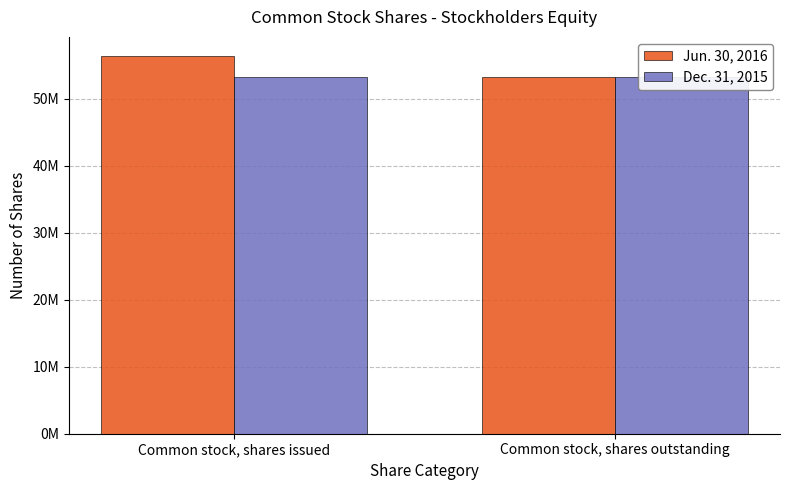

What is the label of the 1st bar from the right?

Common stock, shares outstanding